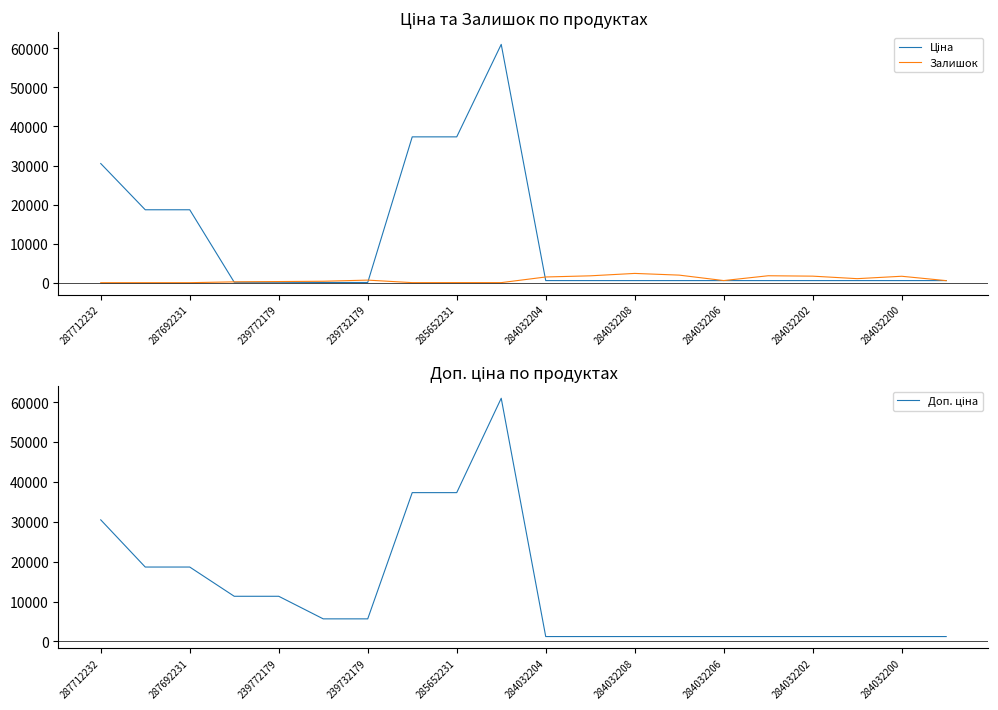

Reading right to left, what are all the values shown in this chart?

Ціна: 535.4	535.4	535.4	535.4	535.4	535.4	535.4	535.4	535.4	535.4	61024.7	37343.0	37343.0	56.7	56.7	113.3	113.3	18671.5	18671.5	30512.3
Залишок: 525.0	1646.0	1029.0	1673.0	1775.0	541.0	1936.0	2373.0	1756.0	1460.0	15.0	22.0	12.0	658.0	370.0	290.0	215.0	0.0	0.0	0.0
Доп. ціна: 1227.2	1227.2	1227.2	1227.2	1227.2	1227.2	1227.2	1227.2	1227.2	1227.2	61024.7	37343.0	37343.0	5667.0	5667.0	11334.0	11334.0	18671.5	18671.5	30512.3